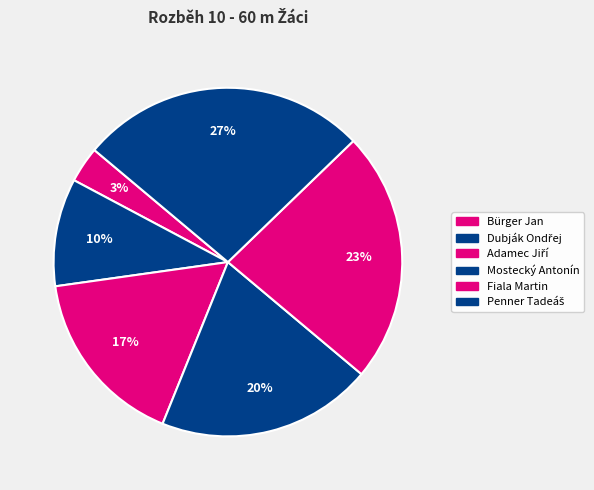

What percentage is the Fiala Martin slice, to the nearest percent?

23%